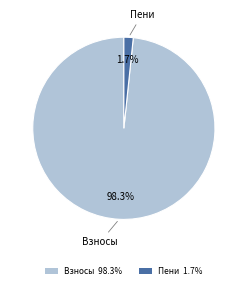

Is there a majority slice in this chart?

Yes